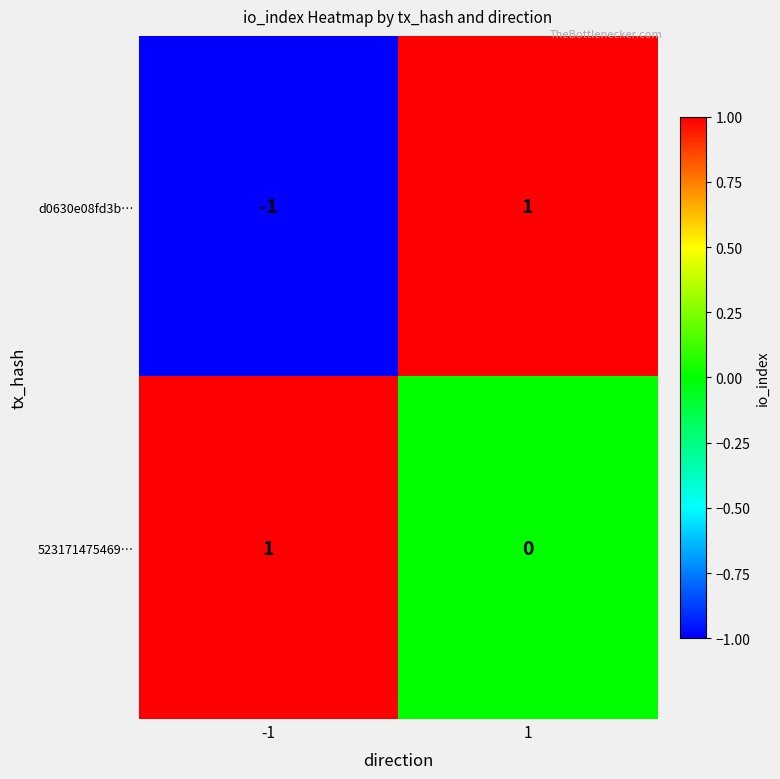

Which series changed the most between -1 and 1?

d0630e08fd3b…